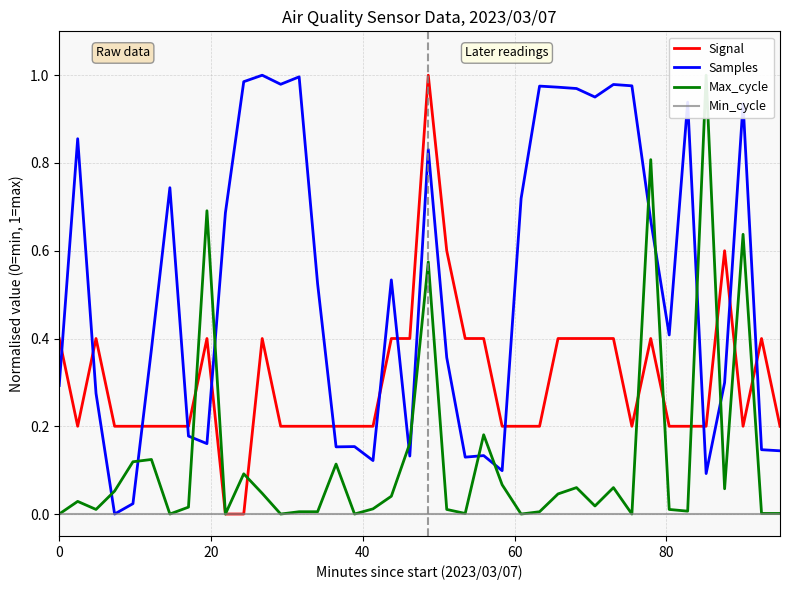

What is the difference between the maximum and minimum values in the Signal series?

1.0